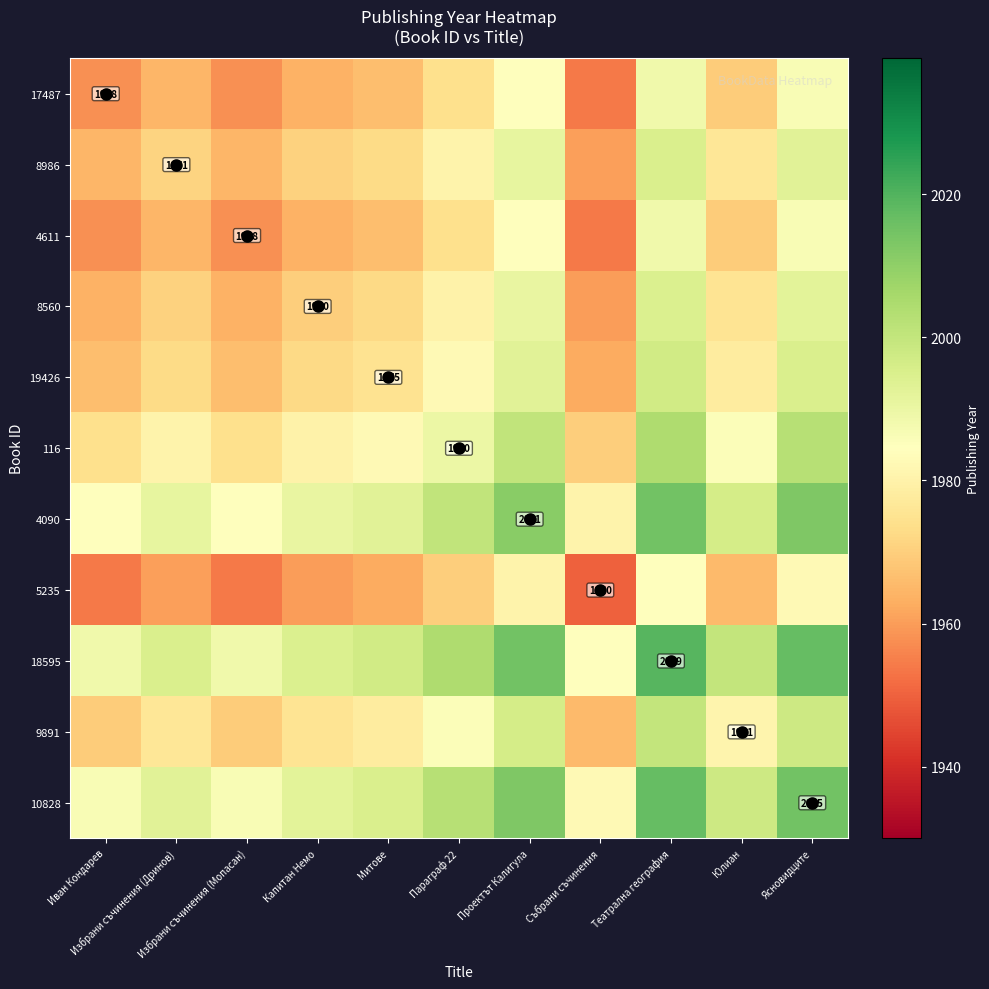

How many categories are shown in the chart?

11